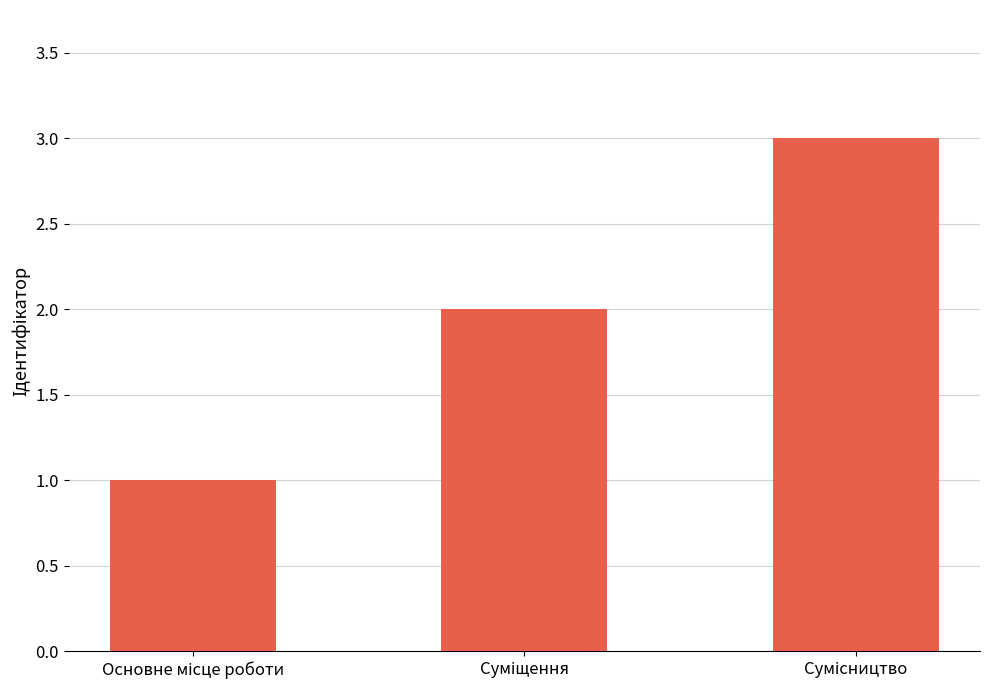

How many values are below 2?

1